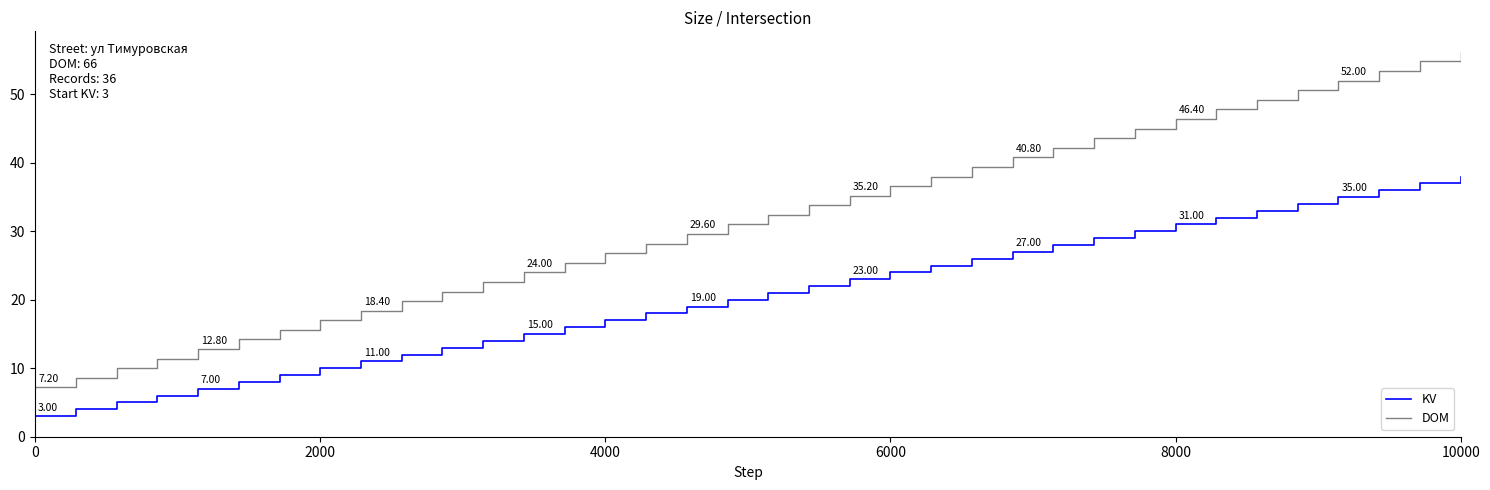

True or false: DOM and KV cross at least once.

False